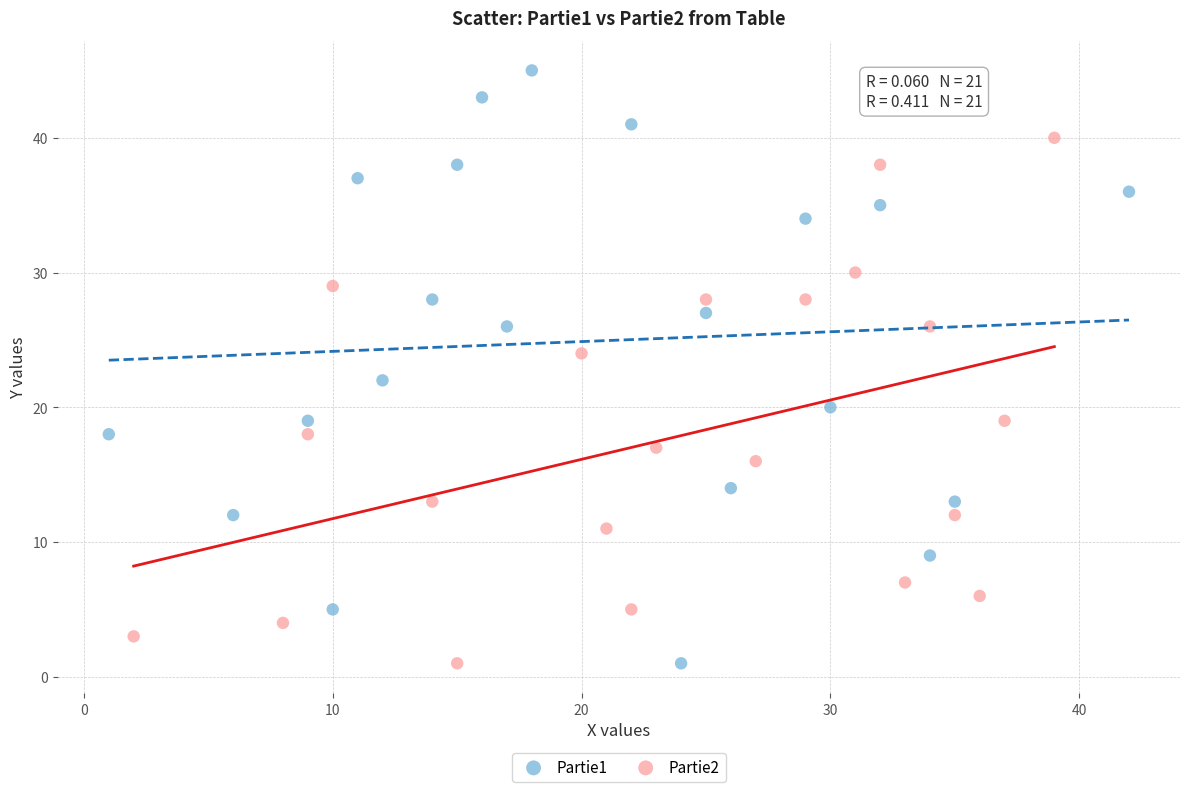

Which series reaches the maximum Y coordinate?

Partie1